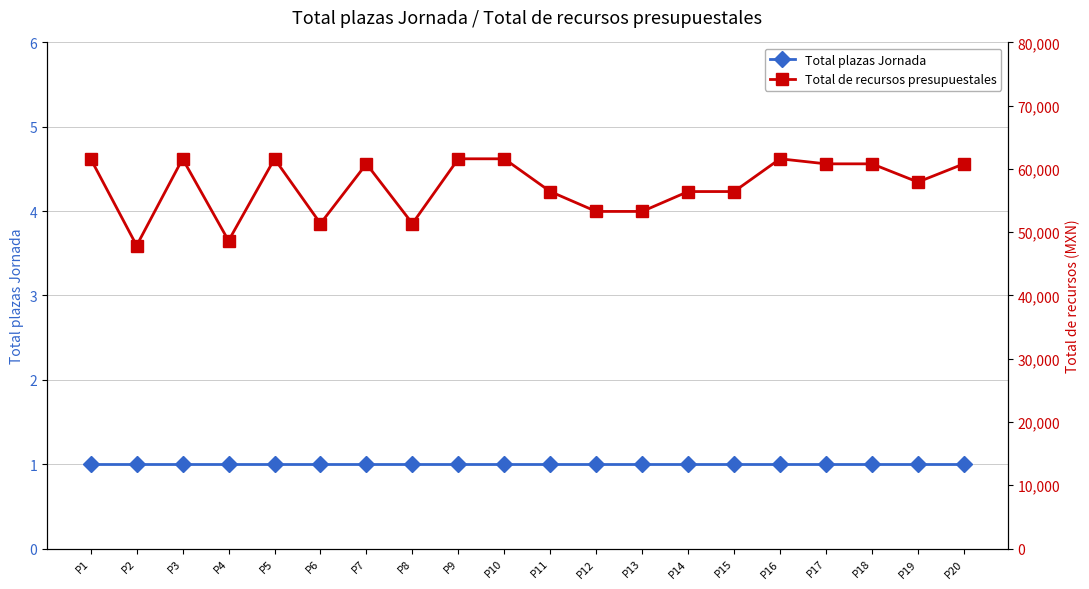

True or false: Total plazas Jornada and Total de recursos presupuestales intersect in this chart.

False